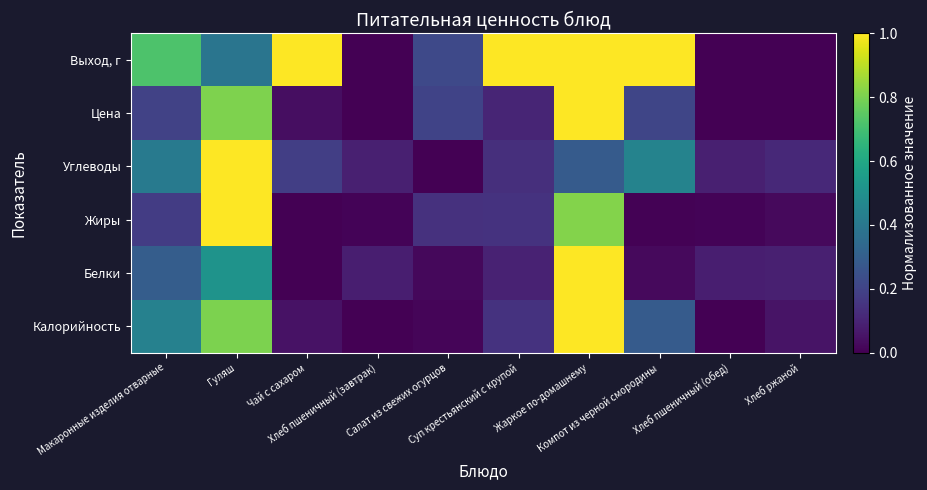

Which series has the largest range (max minus min)?

Калорийность